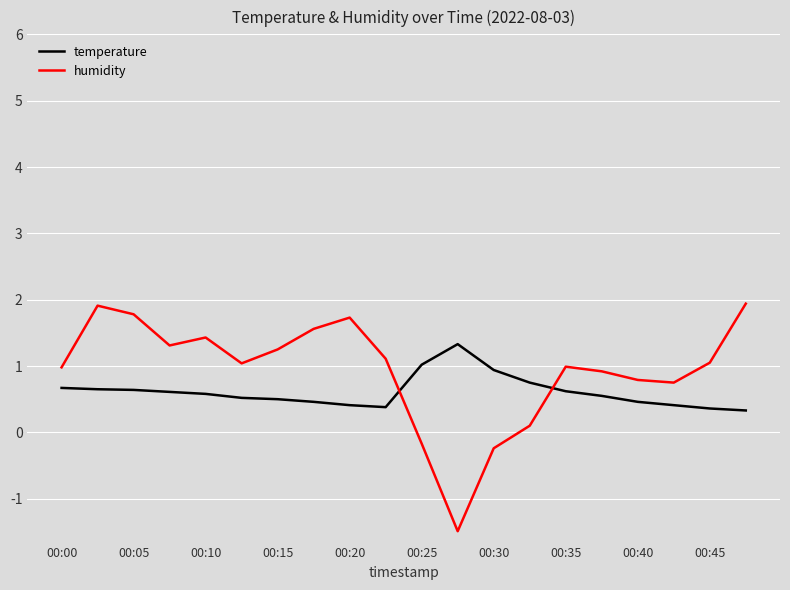

True or false: temperature and humidity intersect in this chart.

True